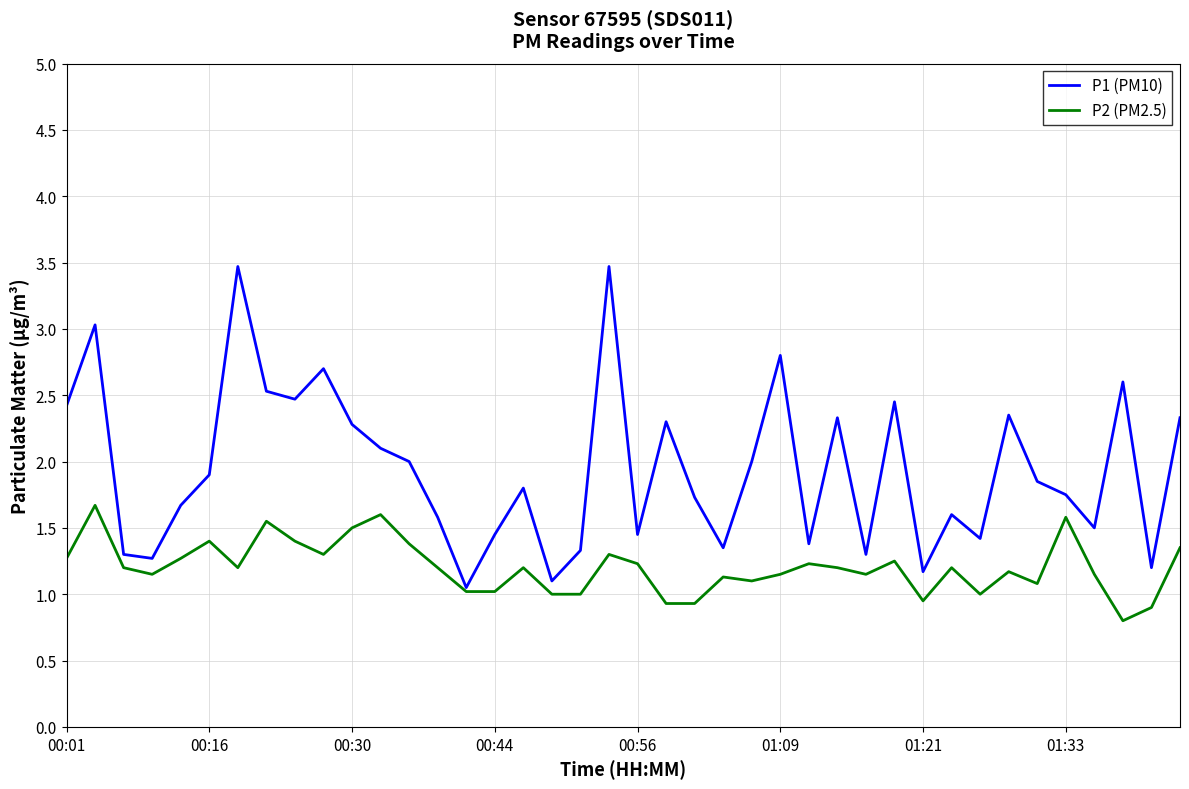

List the series in order of their overall mean, lowest first.

P2 (PM2.5), P1 (PM10)